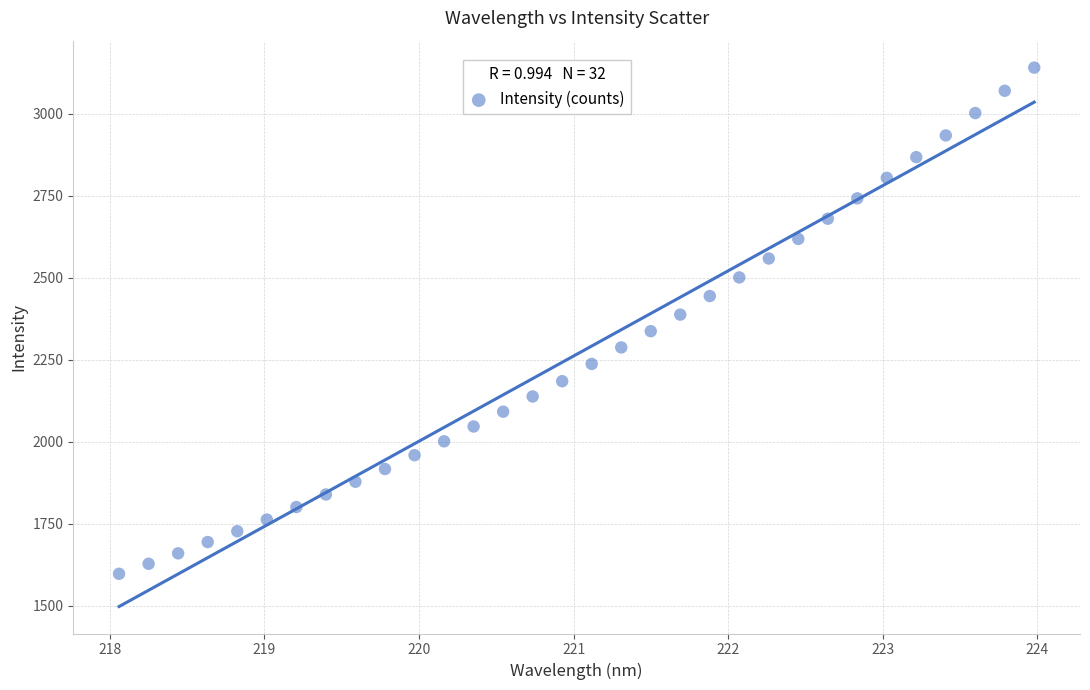

What is the range of X values (max minus min)?

5.9